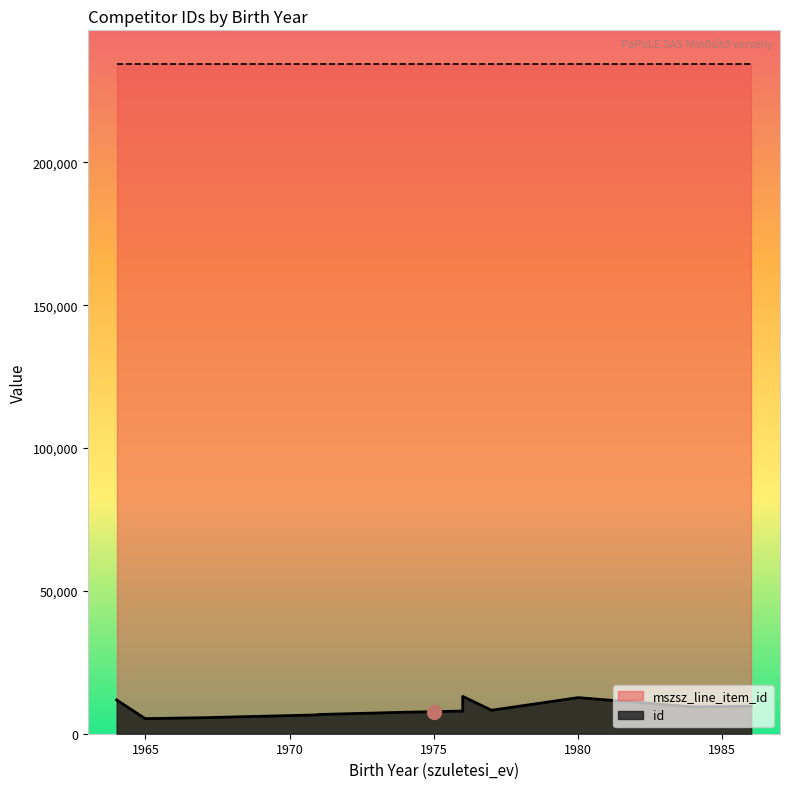

At which category does the chart reach its peak across all series?

1976